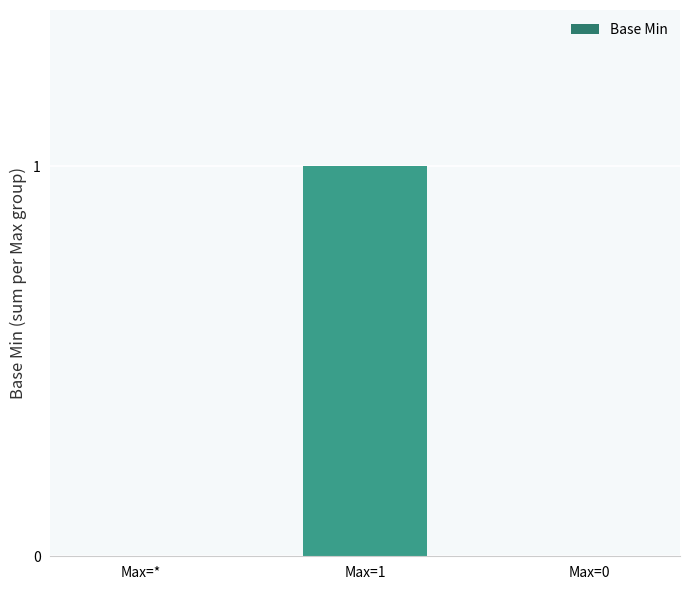

The chart shows a value of 0 at Max=1. True or false?

False